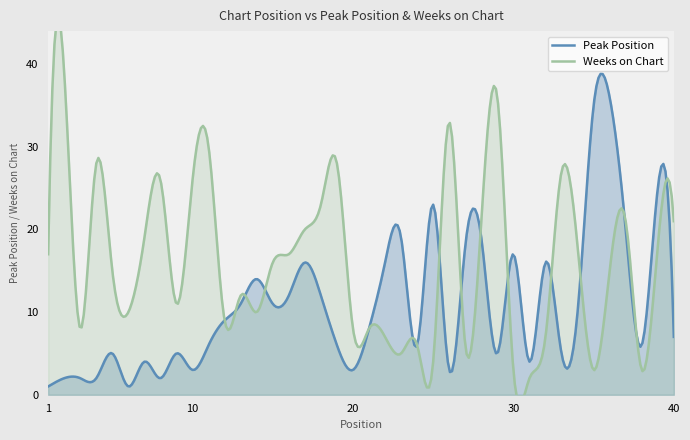

Where does the Weeks on Chart series first go above 16?

1